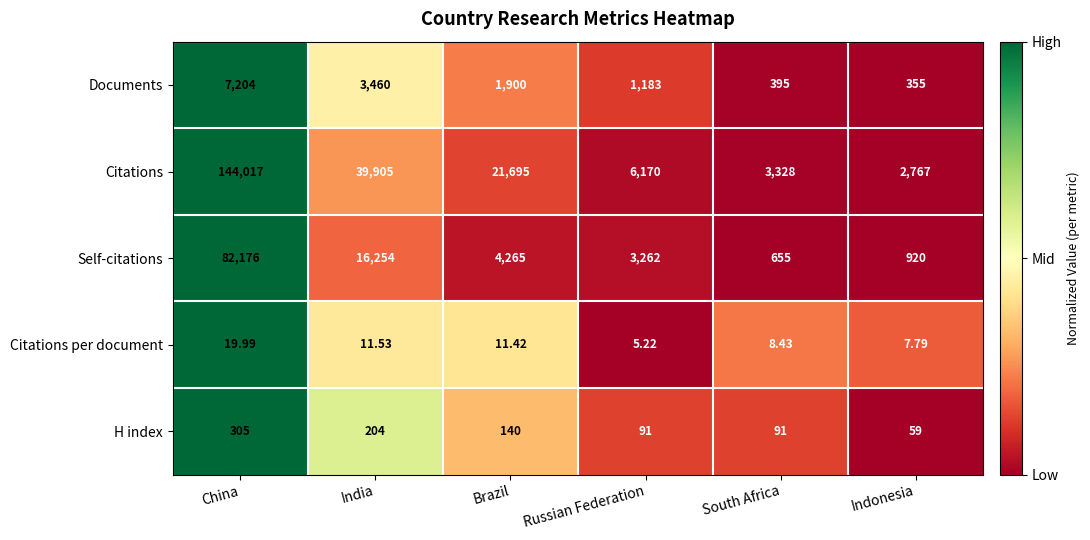

Rank the series at India from lowest to highest value.

Citations per document, H index, Documents, Self-citations, Citations